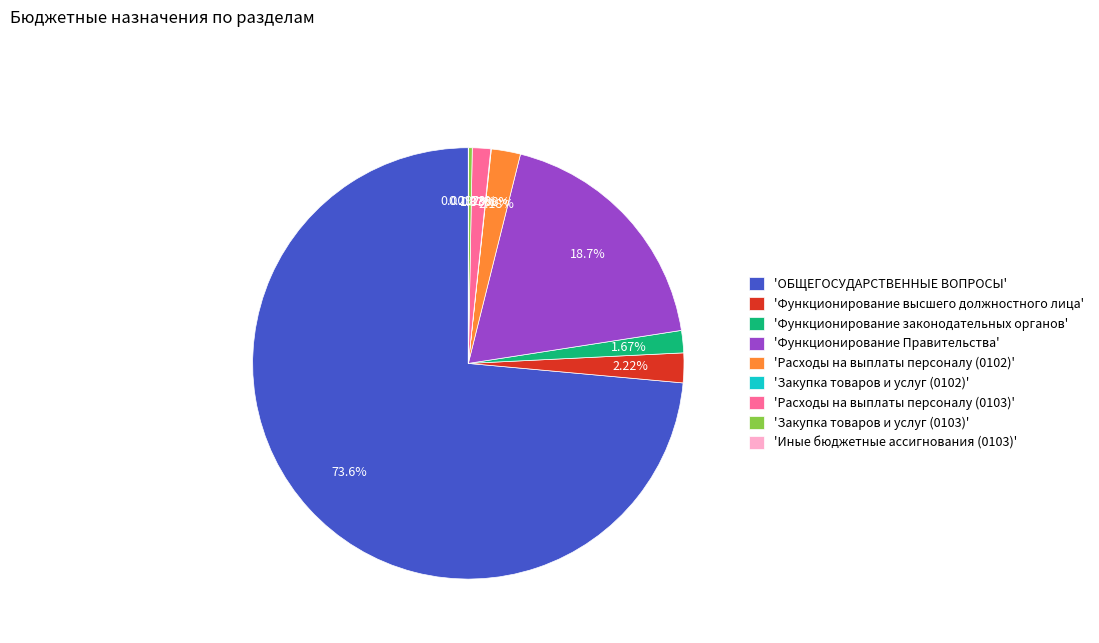

Does any single category account for the majority?

Yes